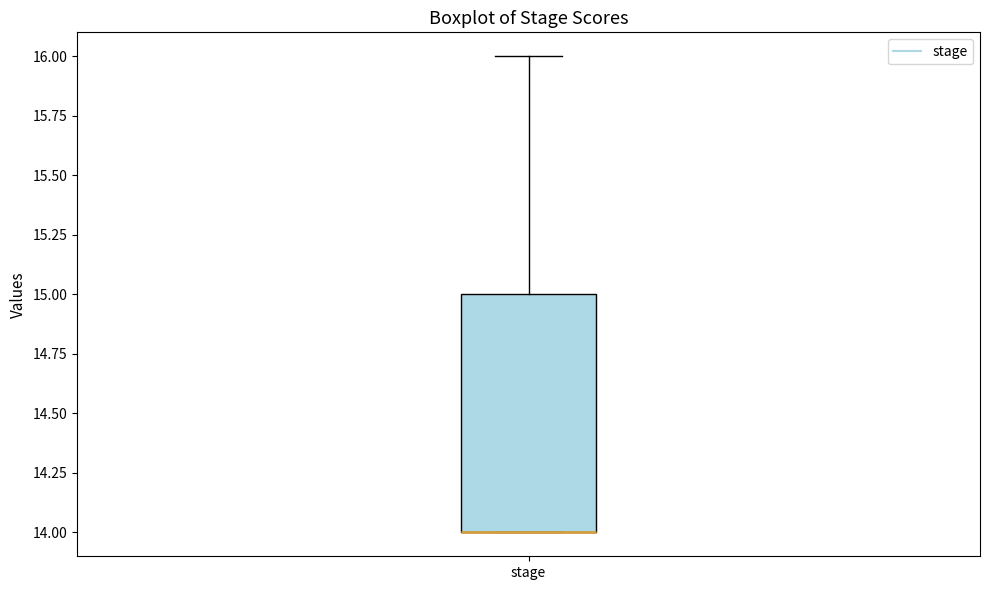

Read this box plot against the y-axis: the position of the median line, the range covered by the box, and the ends of both whiskers. The values are not printed on the chart, so give them approximately, as read against the axis.

median 14 (drawn on the box's lower edge), box 14 to 15, whiskers 14 to 16